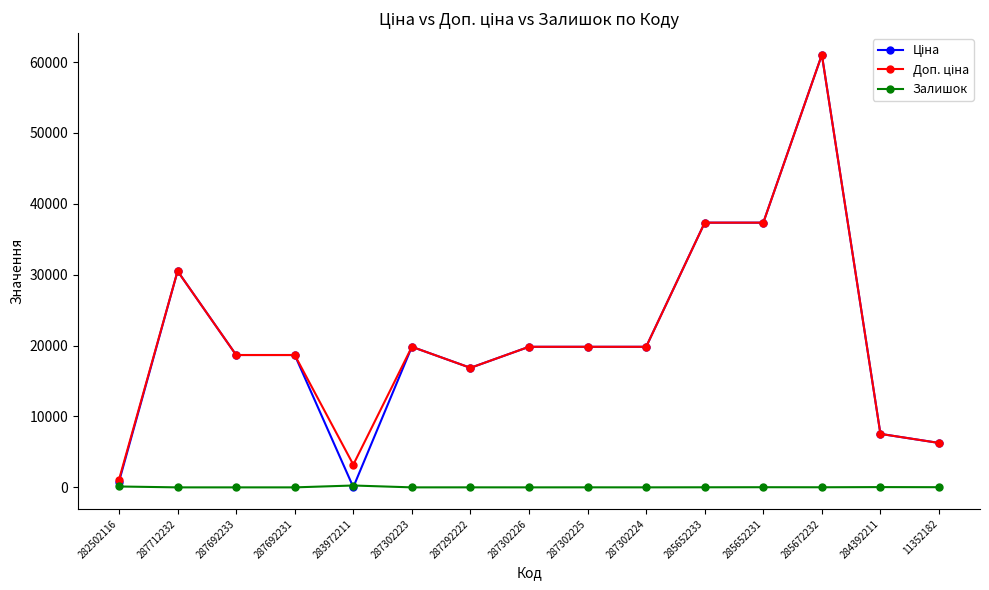

How many distinct data groups are displayed?

3